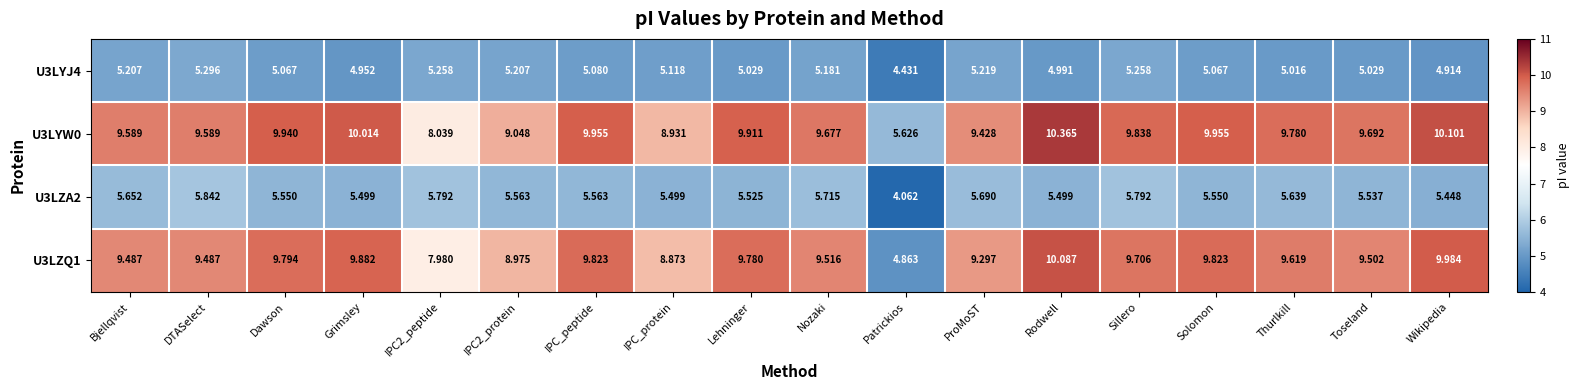

At which label does U3LZA2 first exceed 5?

Bjellqvist